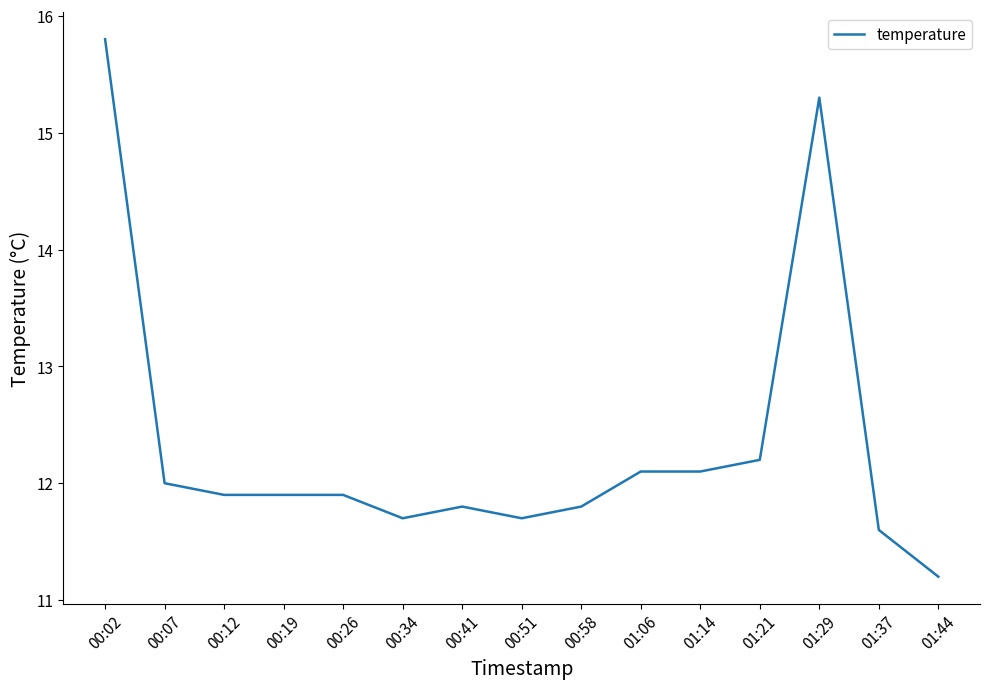

Count the number of categories in the chart.

15